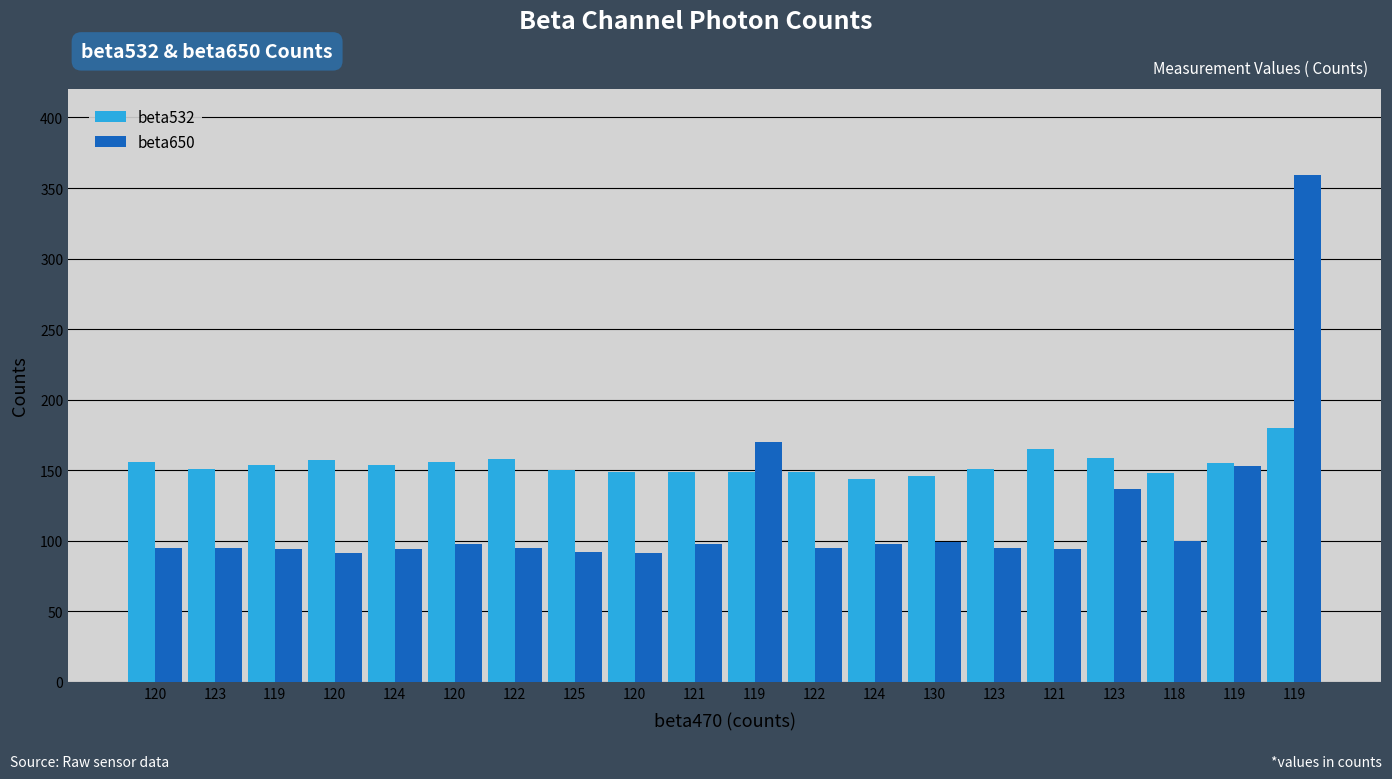

How many data points in beta650 are less than 95?

6